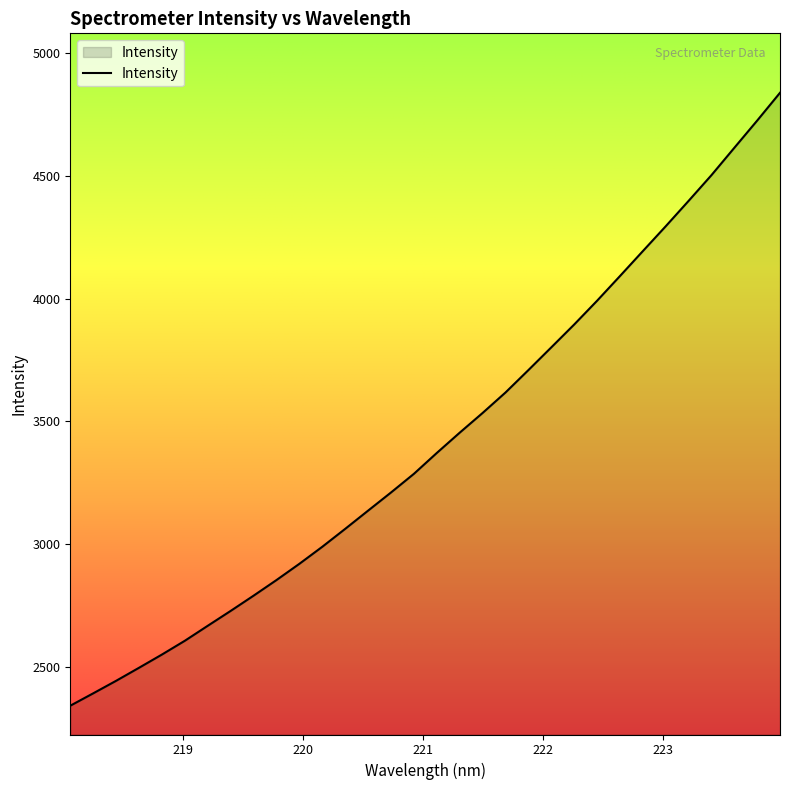

What is the difference between the maximum and minimum values?

2493.9